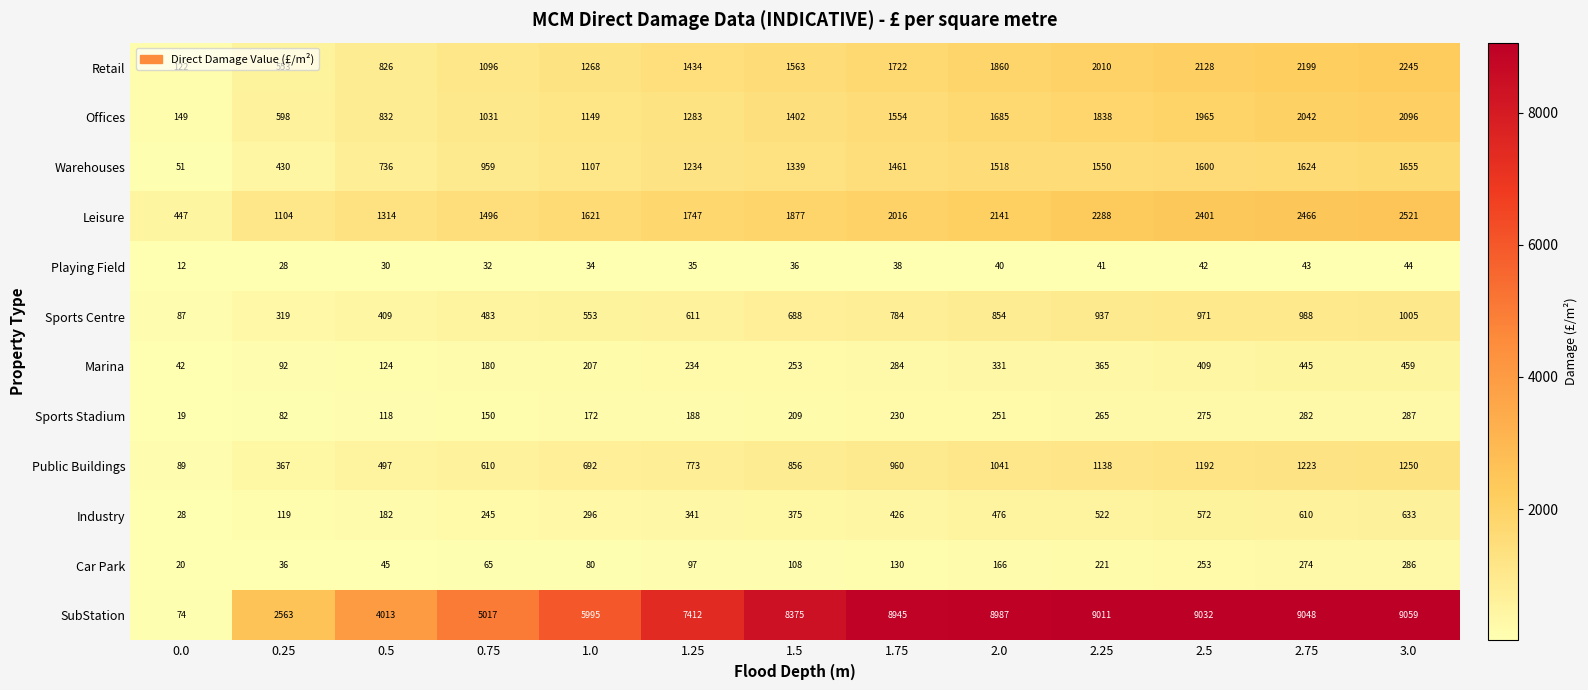

Which category has the highest value in the Industry series?

3.0